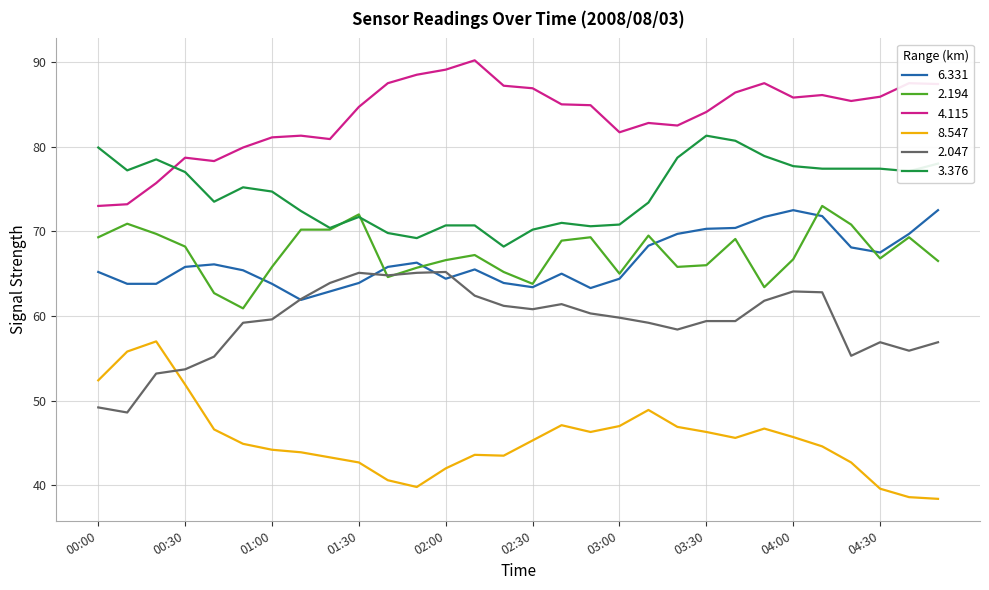

Which series has the largest total across all categories?

4.115